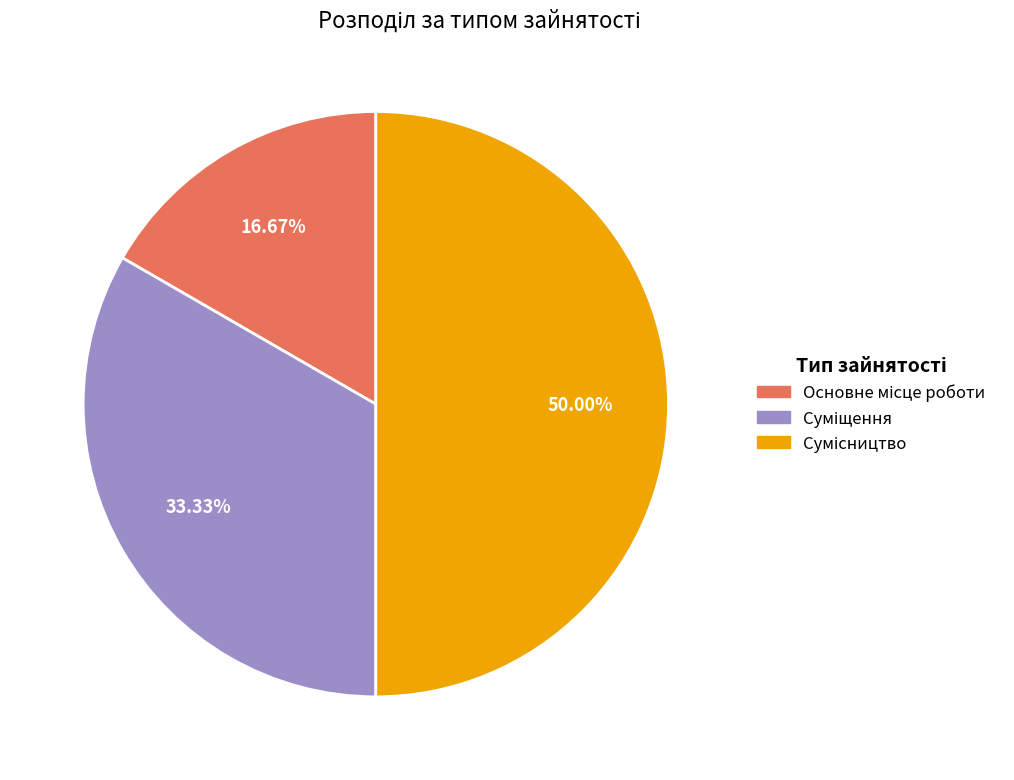

Is it true that Сумісництво is 50% of the pie?

True